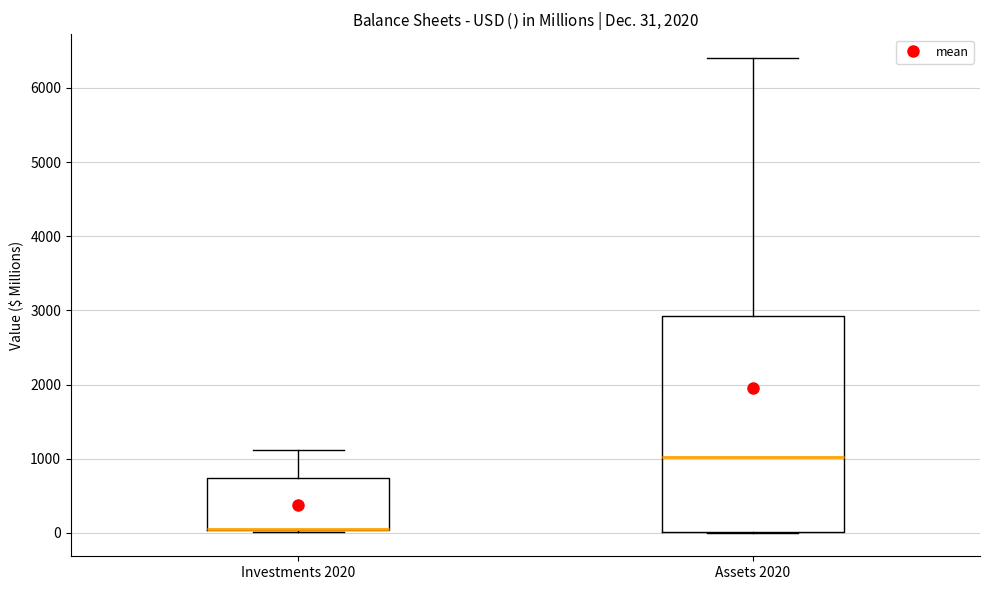

Which box is the tallest, from its lower edge to its upper edge?

Assets 2020